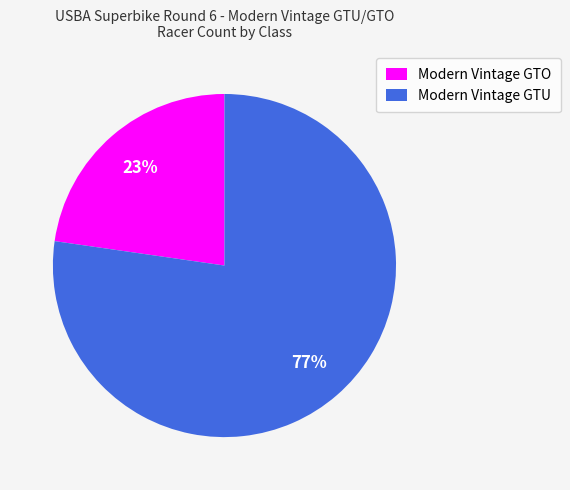

Do Modern Vintage GTU and Modern Vintage GTO together represent more than half of the pie?

Yes